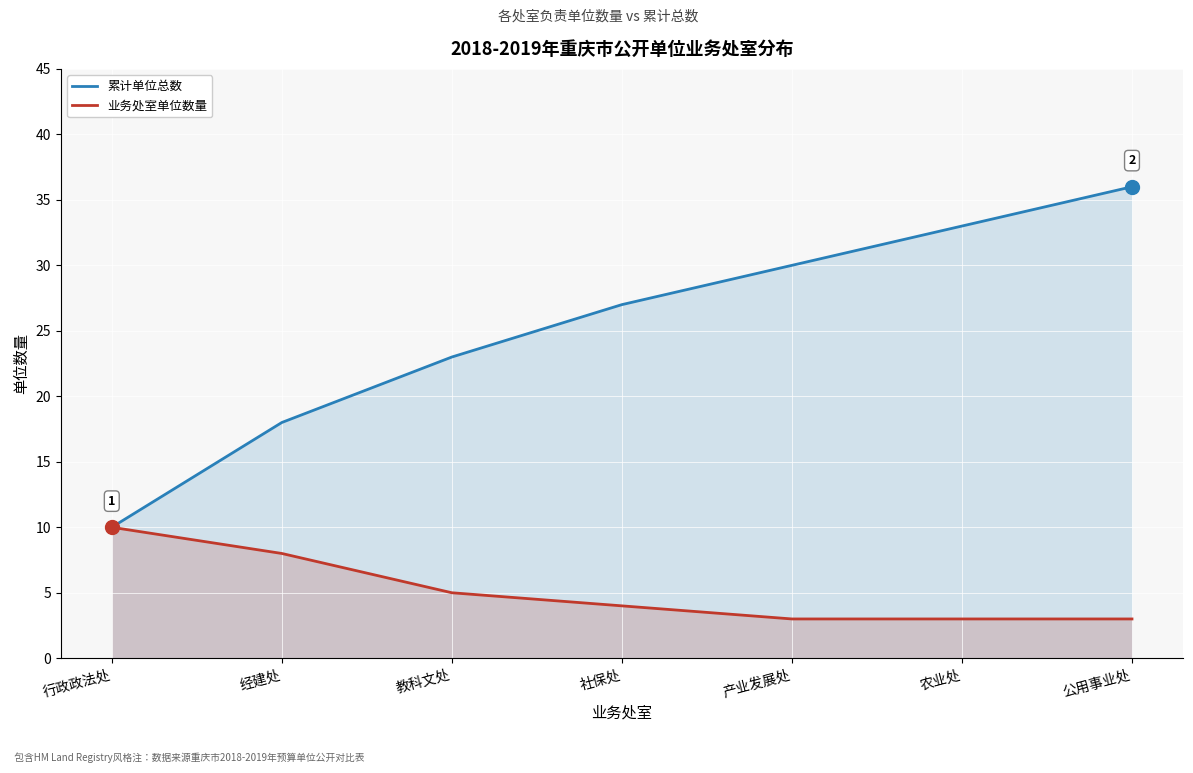

At which category is the sum across all series the highest?

公用事业处